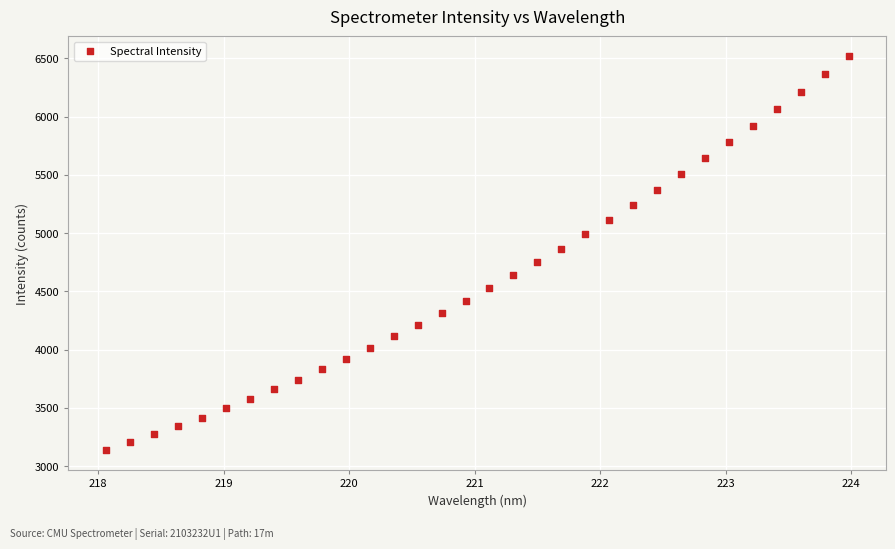

What is the range of Y values (max minus min)?

3379.9